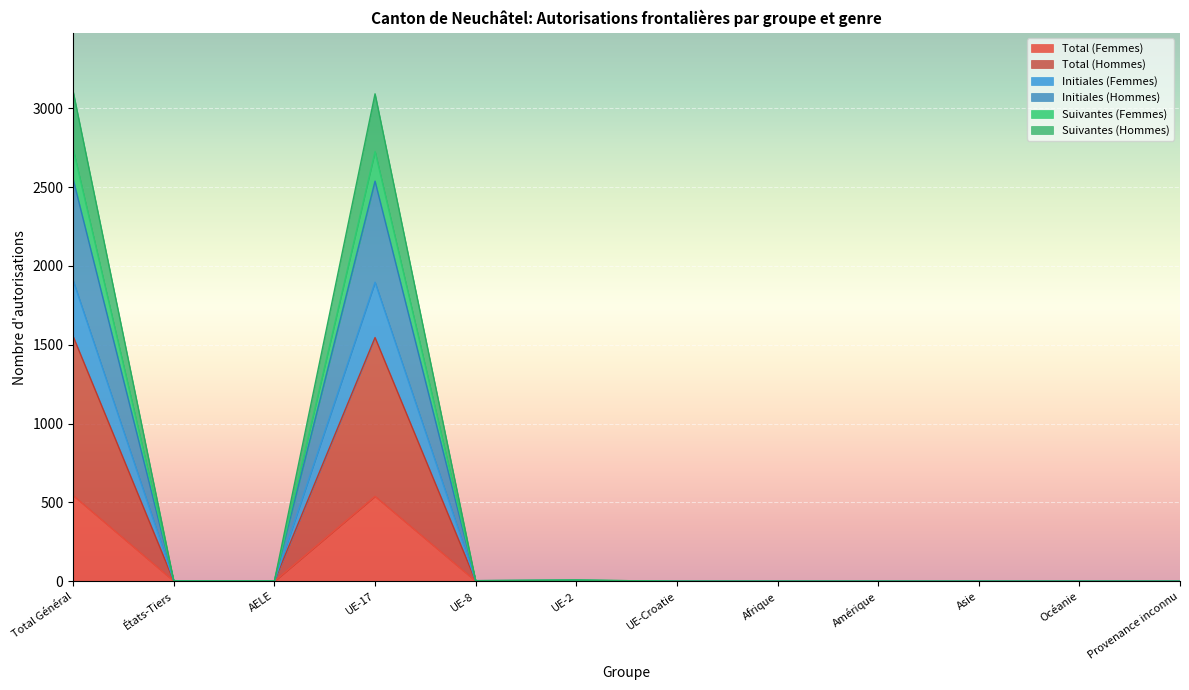

Which series changed the most between États-Tiers and UE-Croatie?

Initiales (Femmes)